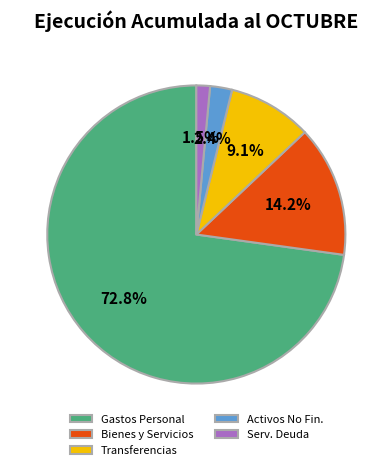

Count the number of slices in the pie.

5